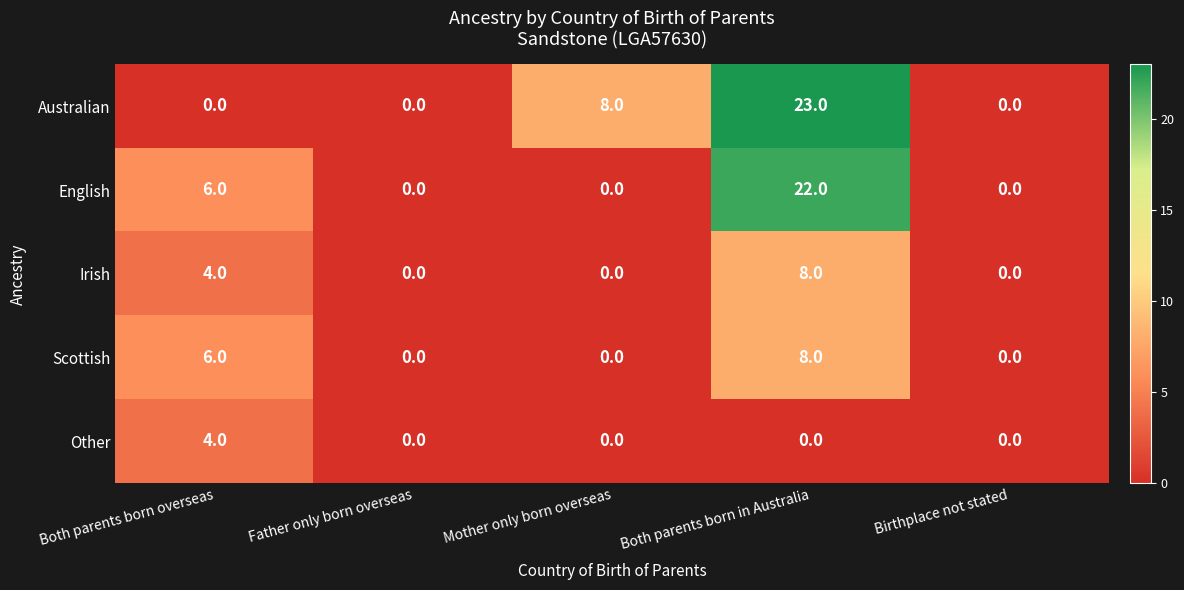

Which series has the largest total across all categories?

Australian